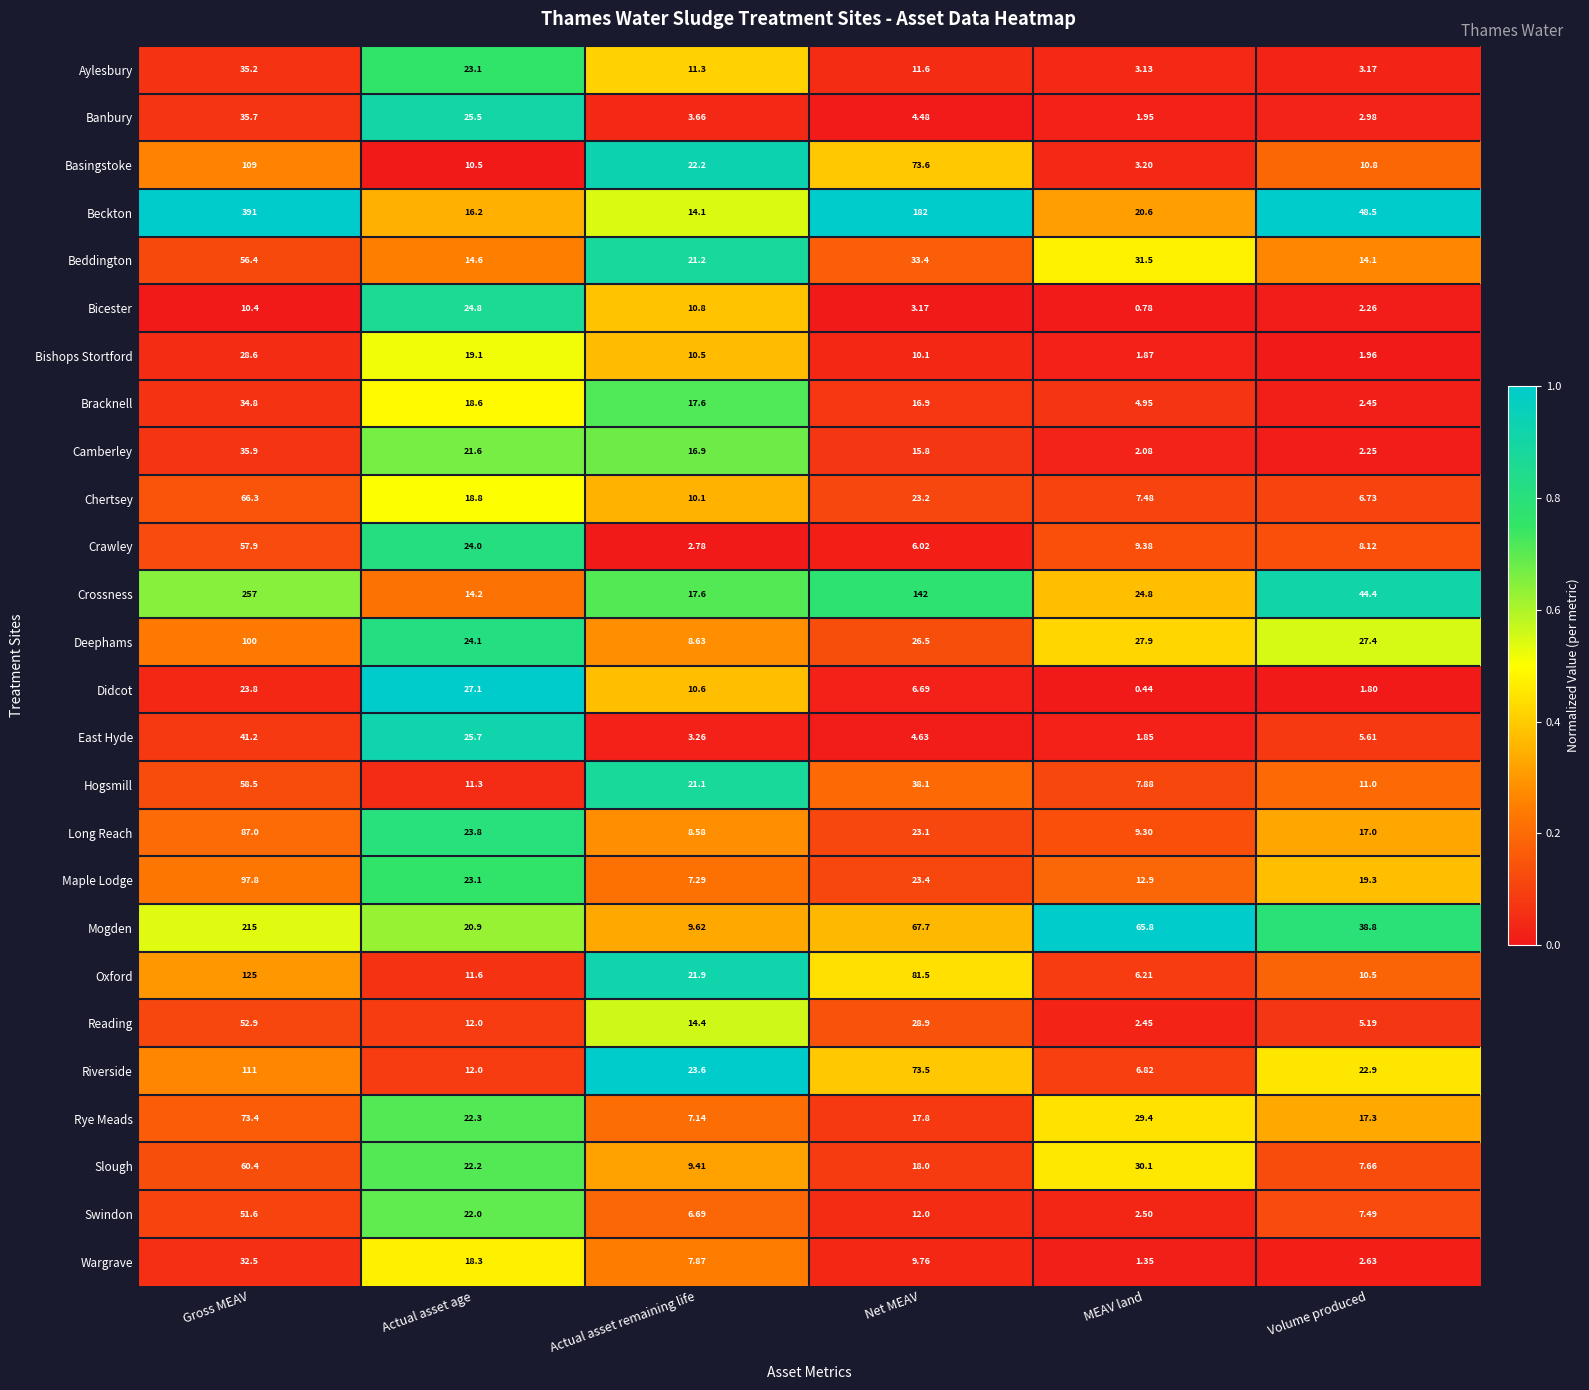

Rank the categories by Crossness value from highest to lowest.

Gross MEAV, Net MEAV, Volume produced, MEAV land, Actual asset remaining life, Actual asset age